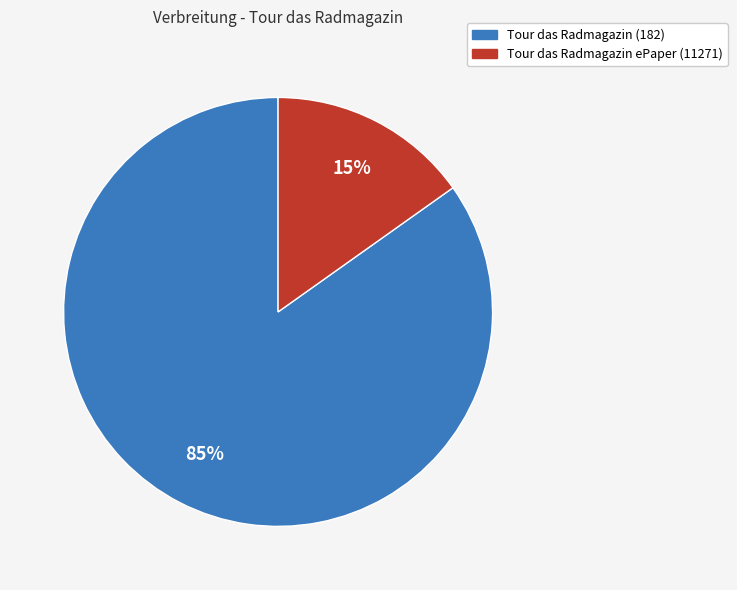

To the nearest percent, what is the difference between the Tour das Radmagazin (182) and Tour das Radmagazin ePaper (11271) slice percentages?

70%